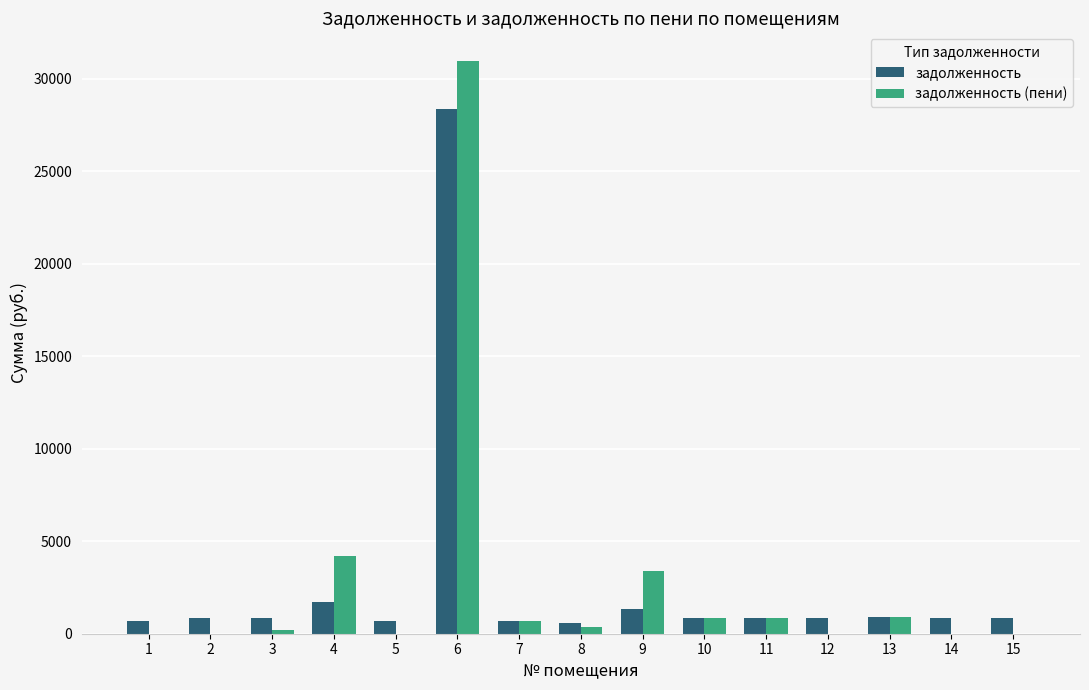

Which series has the widest spread of values?

задолженность (пени)